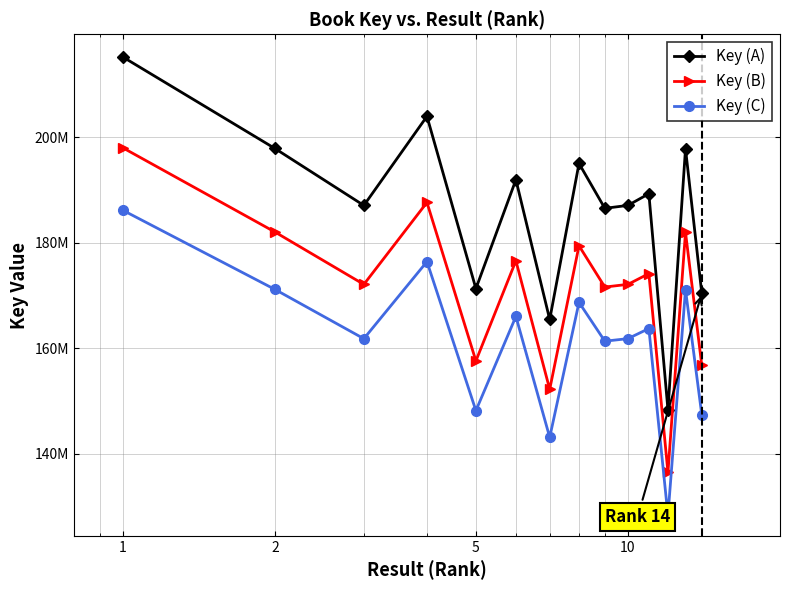

Is this an area chart (filled region under the line)?

No